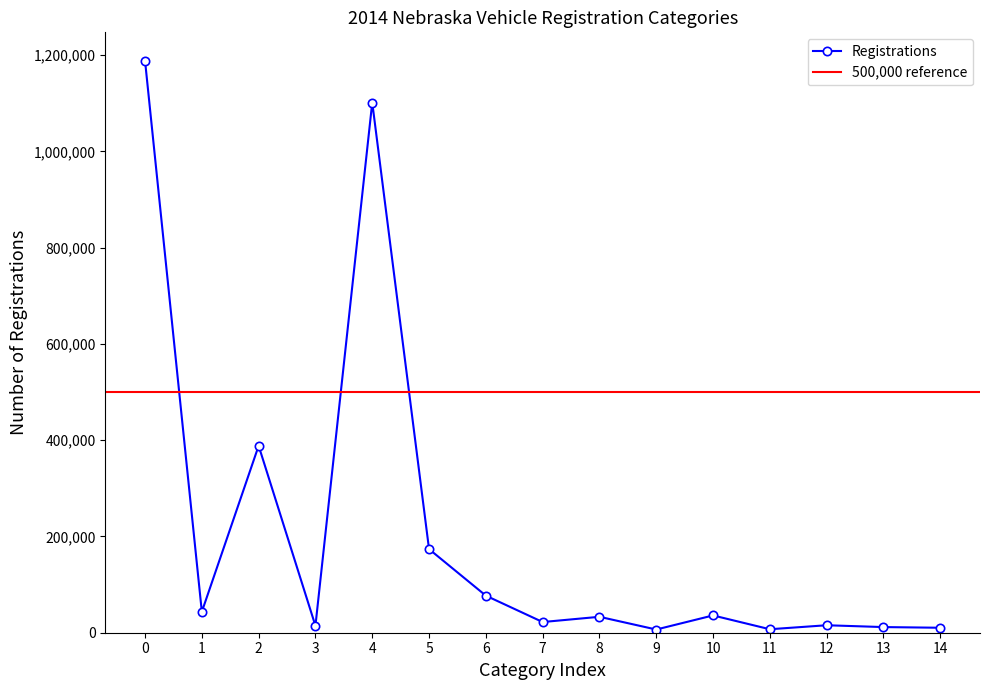

What is the highest value of the Registrations series?

1188368